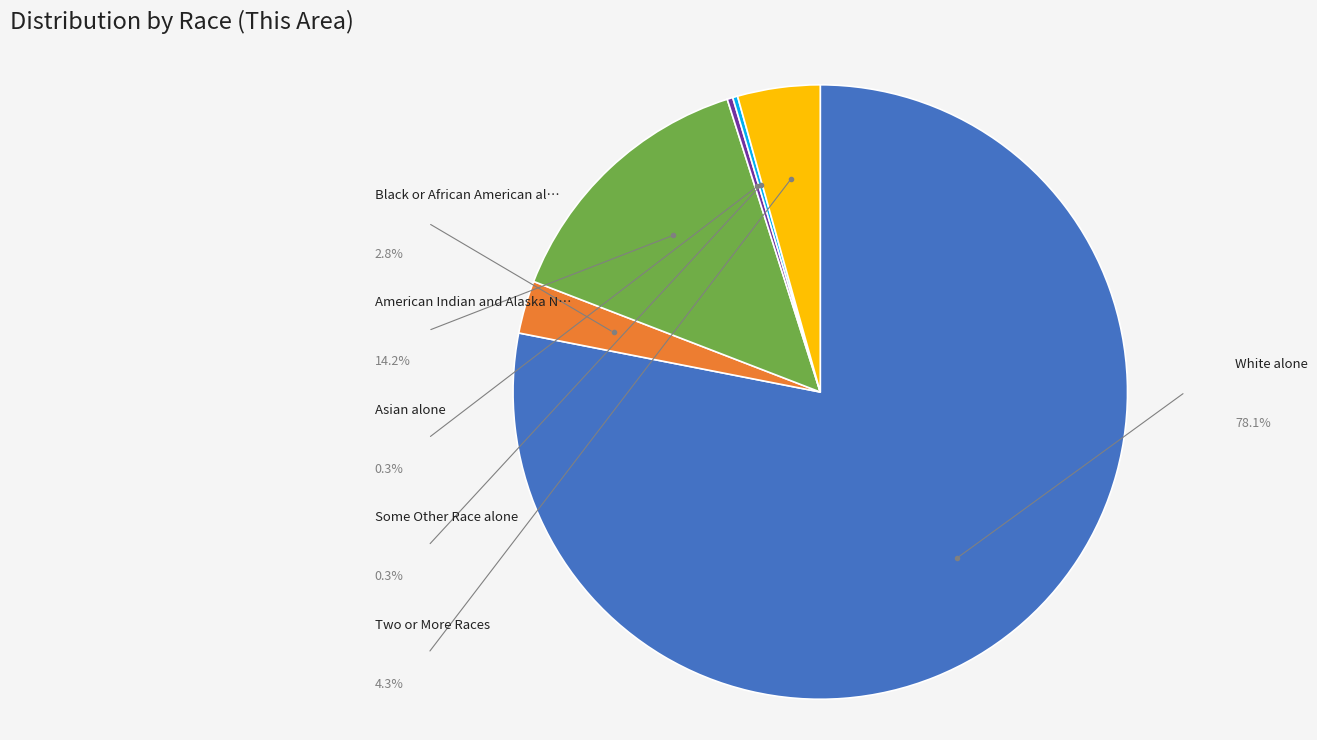

Is there a majority slice in this chart?

Yes